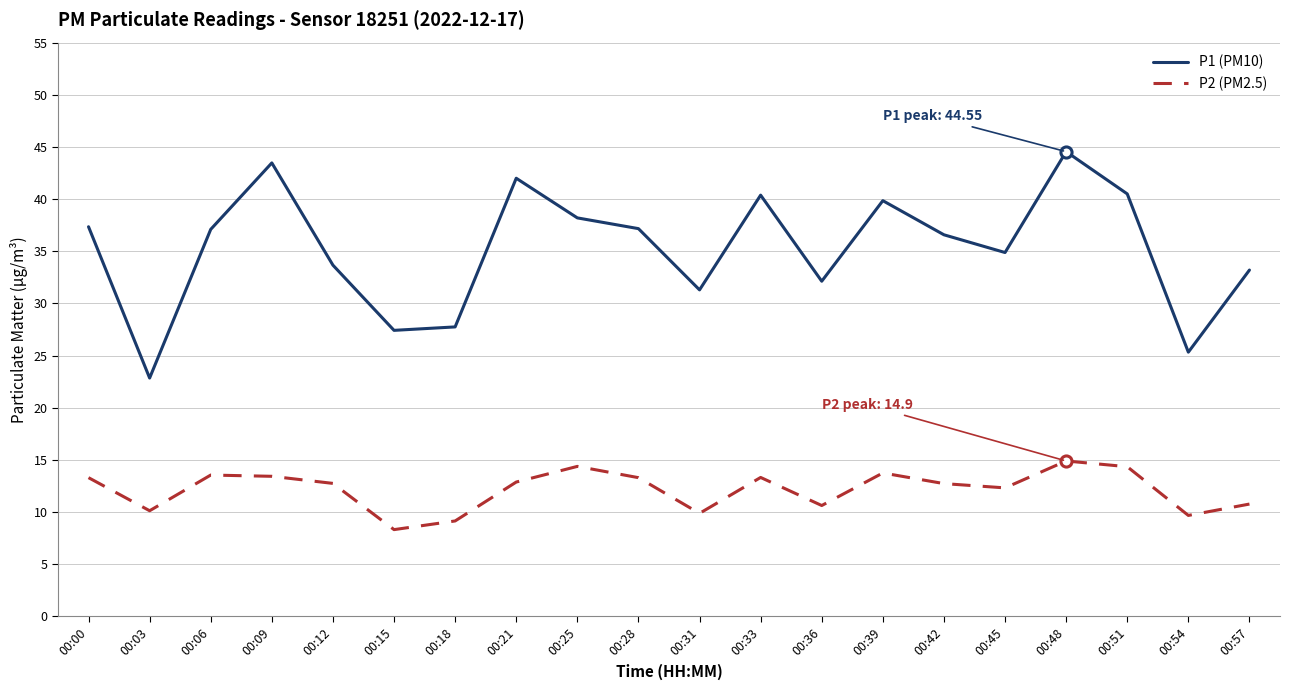

What is the spread (max minus min) of values at 00:15?

19.1